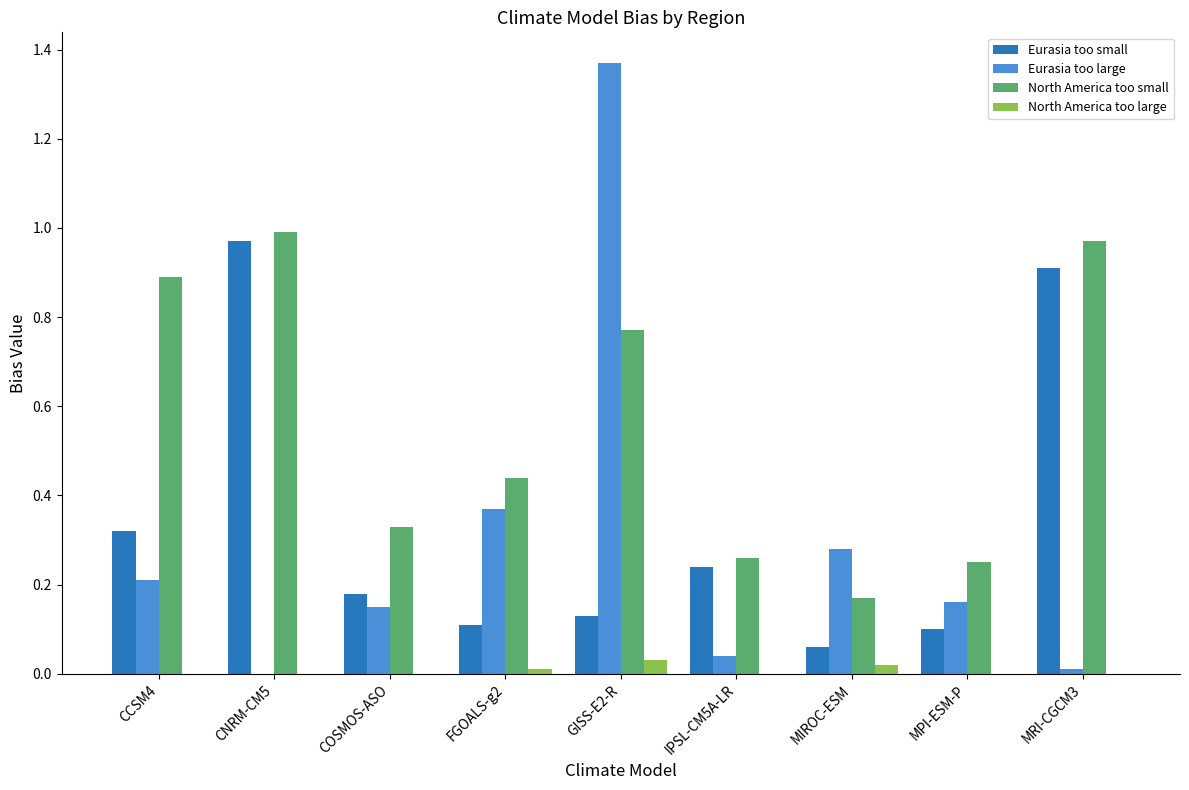

Which category has the highest value across all series?

GISS-E2-R